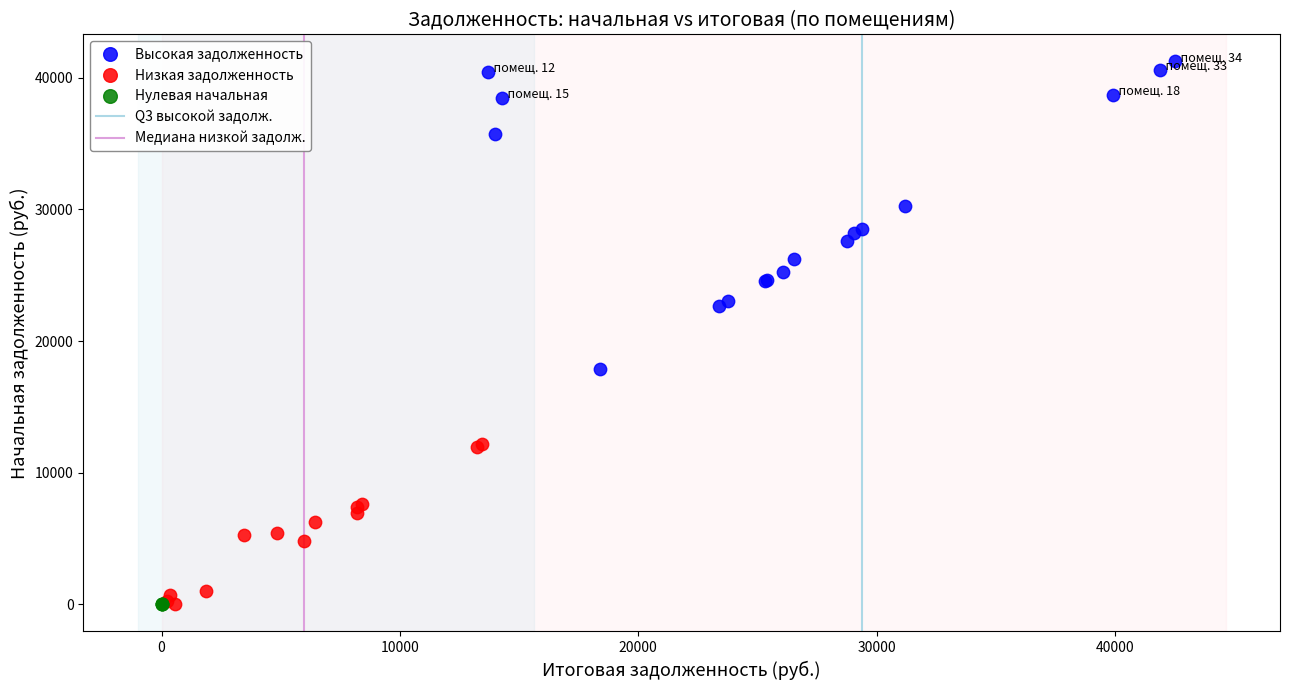

Which series reaches the maximum Y coordinate?

Высокая задолженность